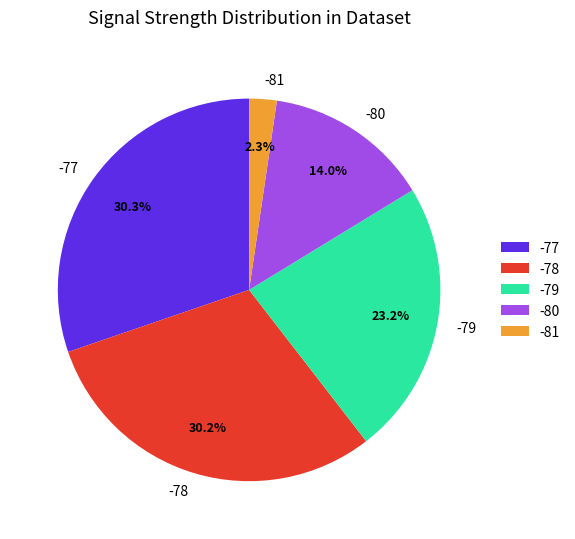

Which has a higher value, -79 or -77?

-77